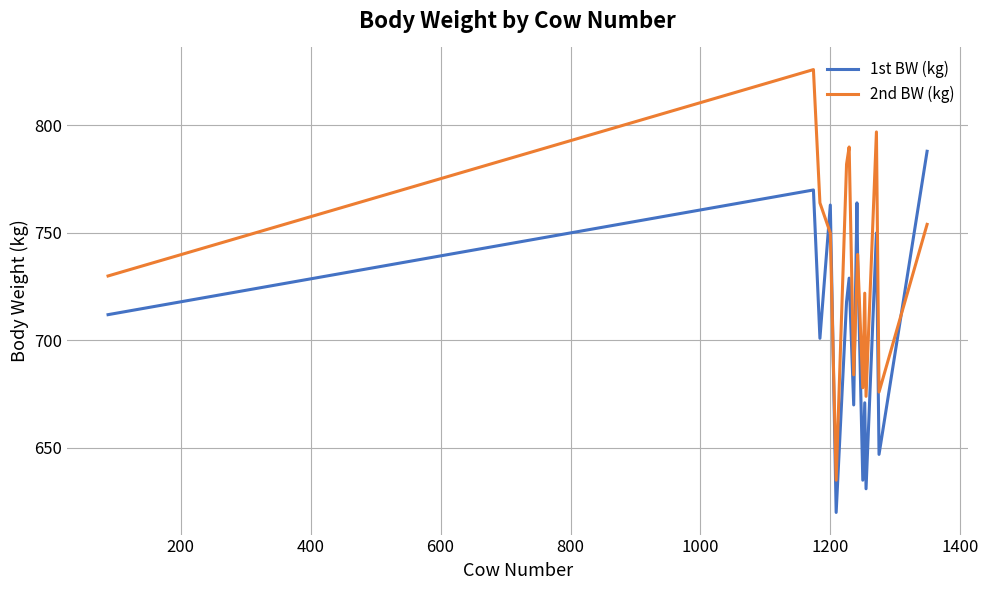

In 2nd BW (kg), how many points are lower than both neighbors (excluding endpoints)?

5